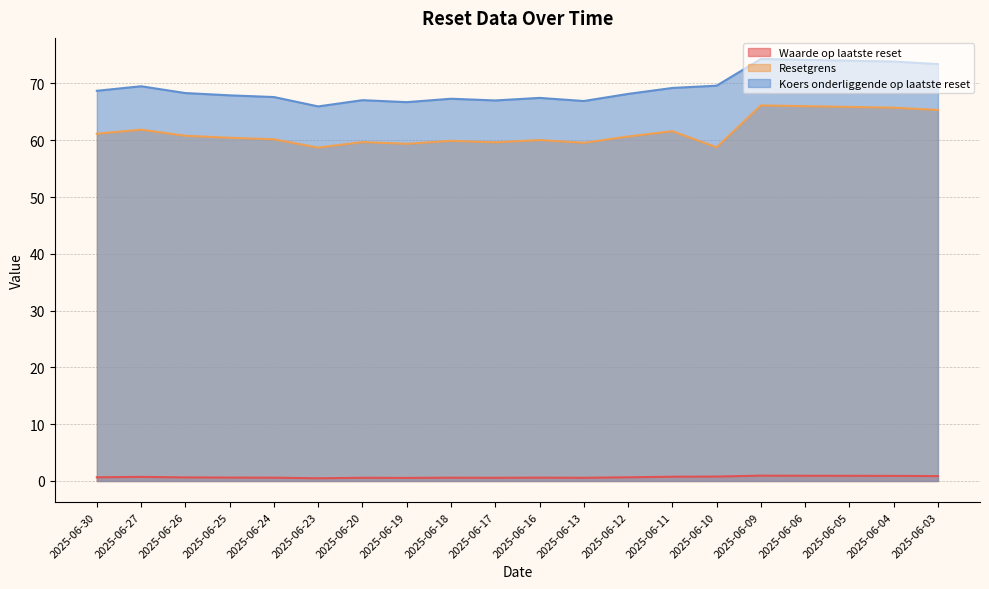

True or false: Resetgrens and Koers onderliggende op laatste reset intersect in this chart.

False